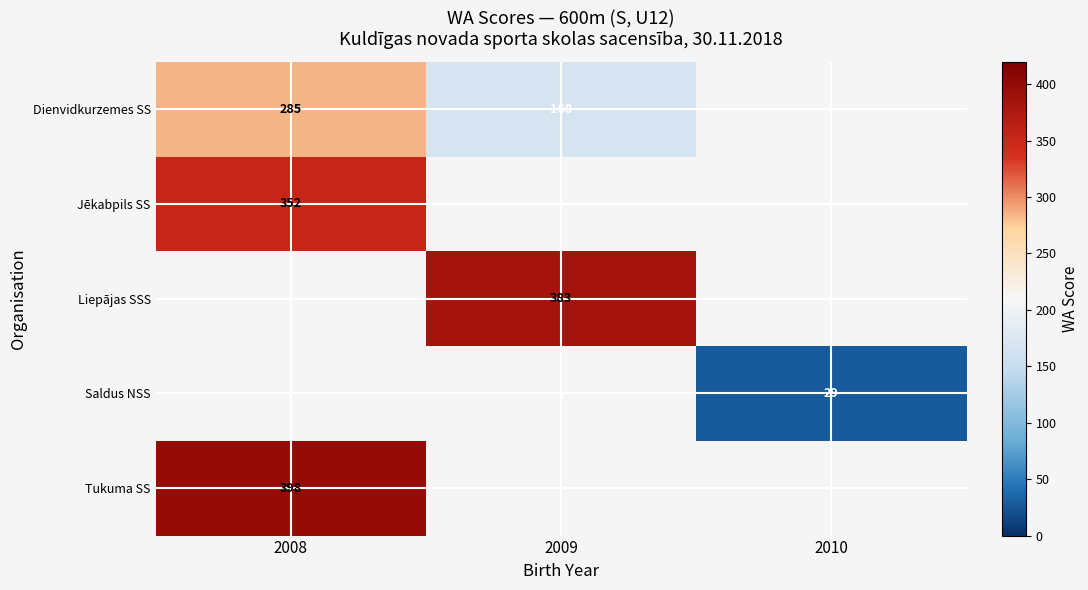

At which label does row_0 reach its minimum?

2009